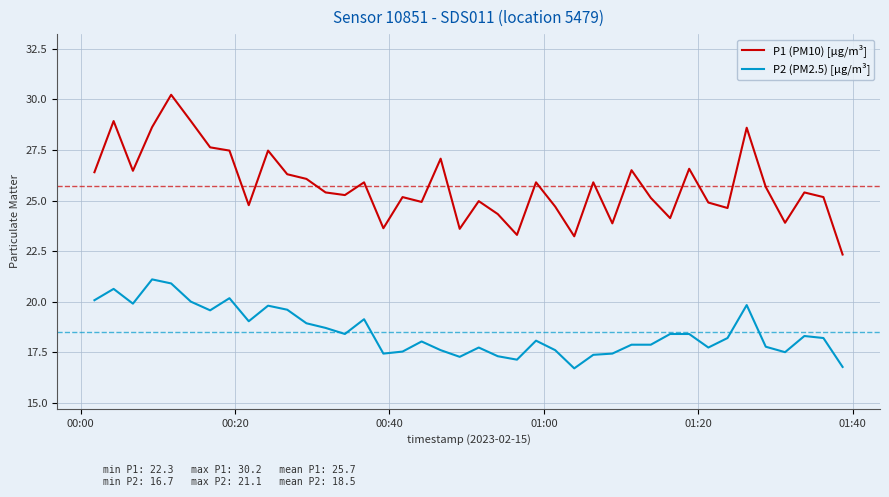

Which series has the largest total across all categories?

P1 (PM10) [µg/m³]